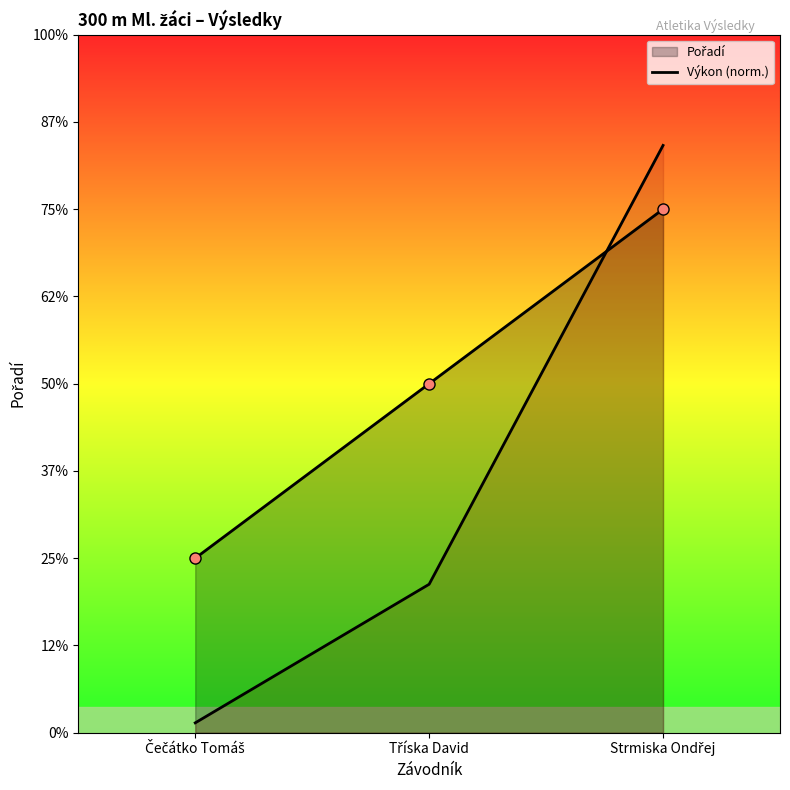

Reading left to right, extract all data points from this chart.

0.1	0.9	3.4